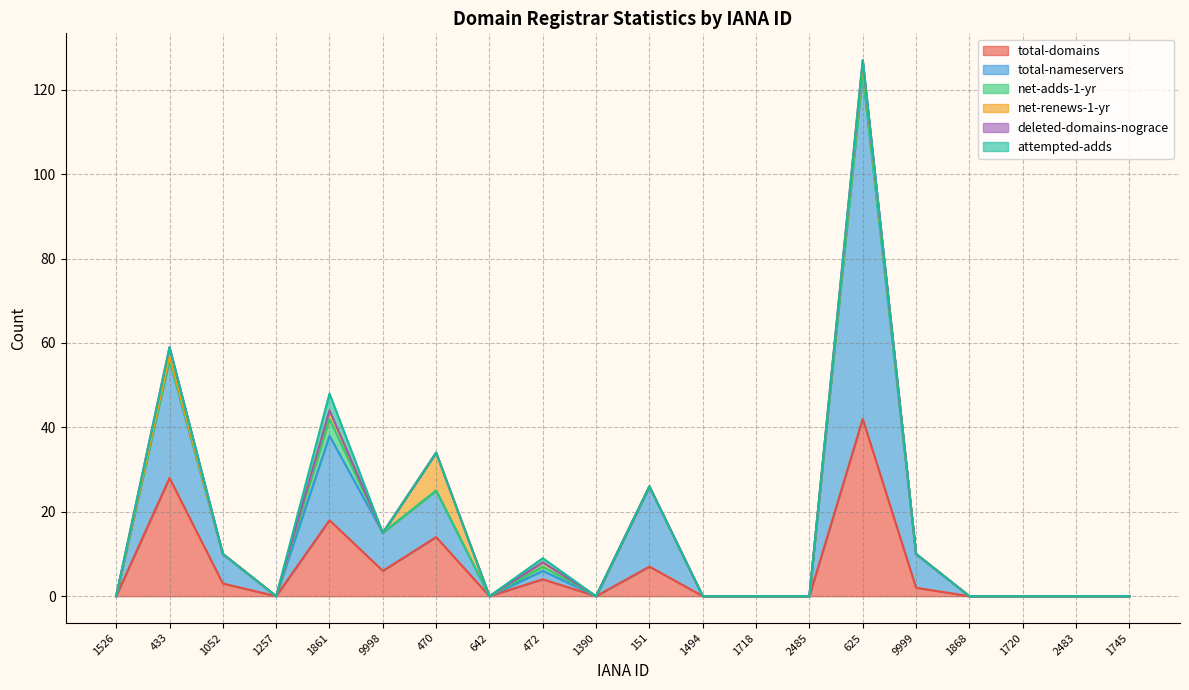

What is the difference between the second highest and minimum values in the total-domains series?

28